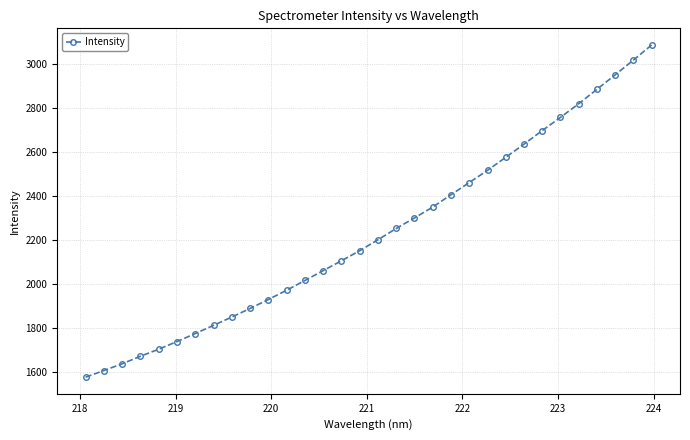

What is the minimum value shown in the chart?

1574.2